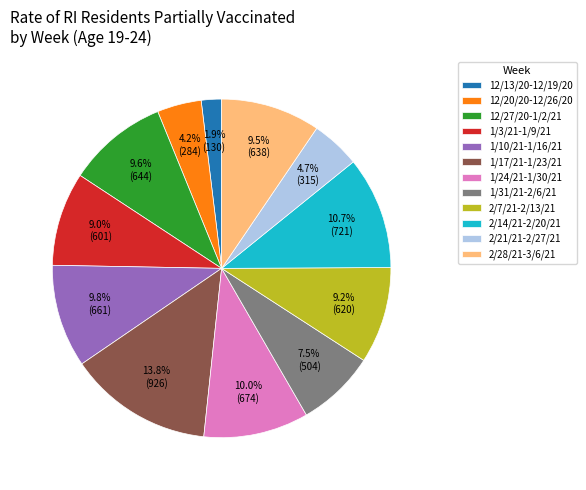

Between 12/13/20-12/19/20 and 1/17/21-1/23/21, which is larger?

1/17/21-1/23/21